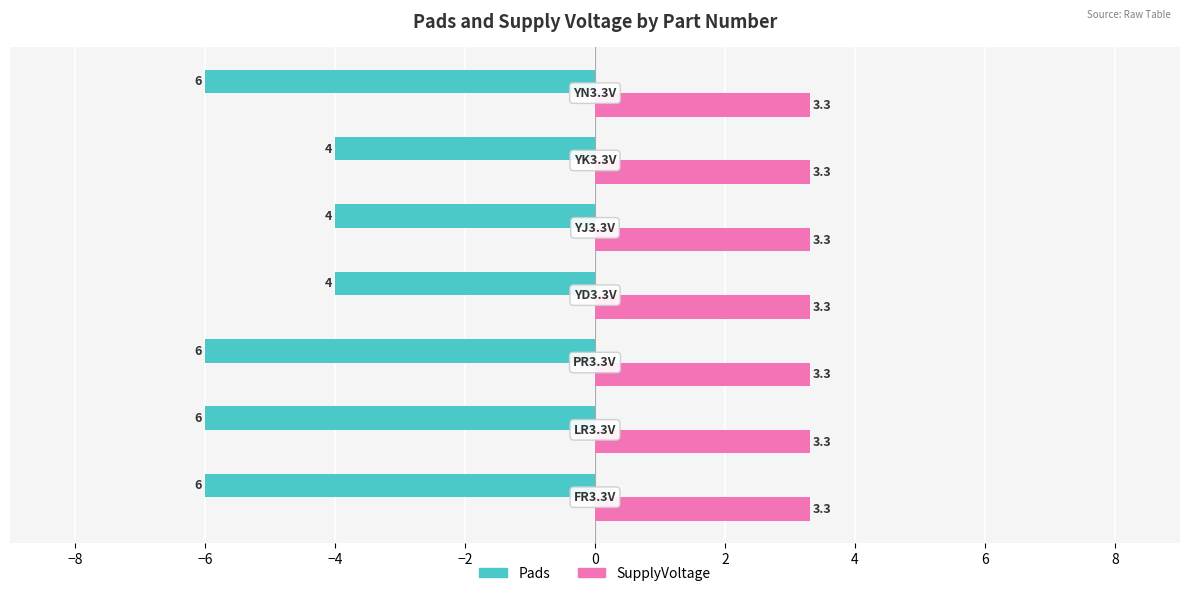

How many Pads values are between -6 and -4?

7